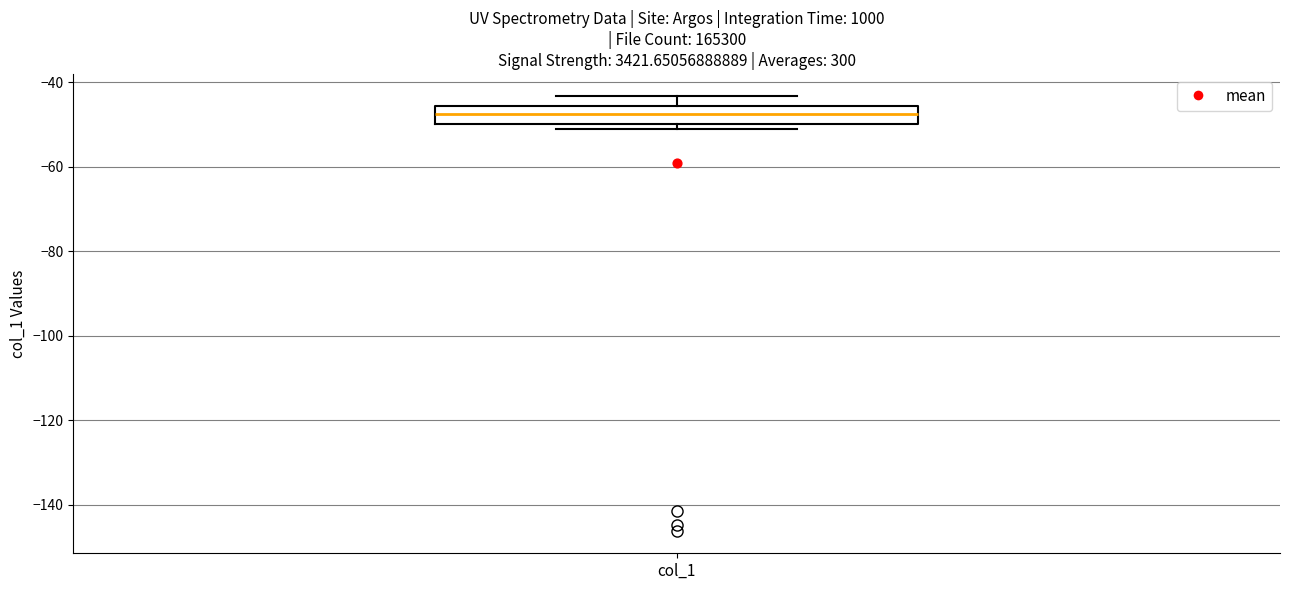

Where does the upper whisker of the box for col_1 end on the y-axis? The values are not printed on the chart, so give them approximately, as read against the axis.

-44